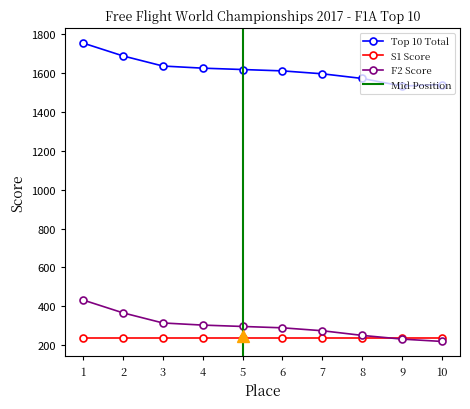

The value of S1 Score at 3 is 407. True or false?

False